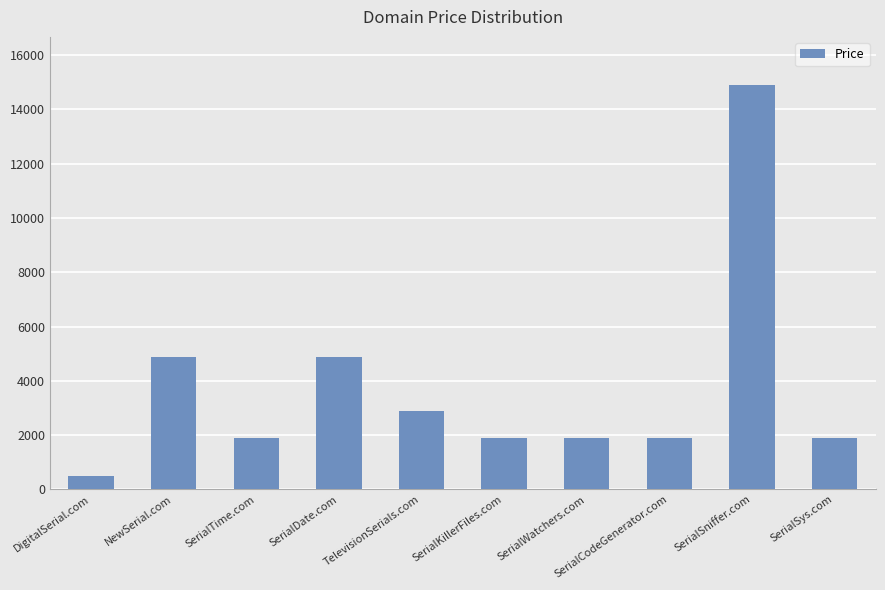

What is the difference between the maximum and minimum values?

14388